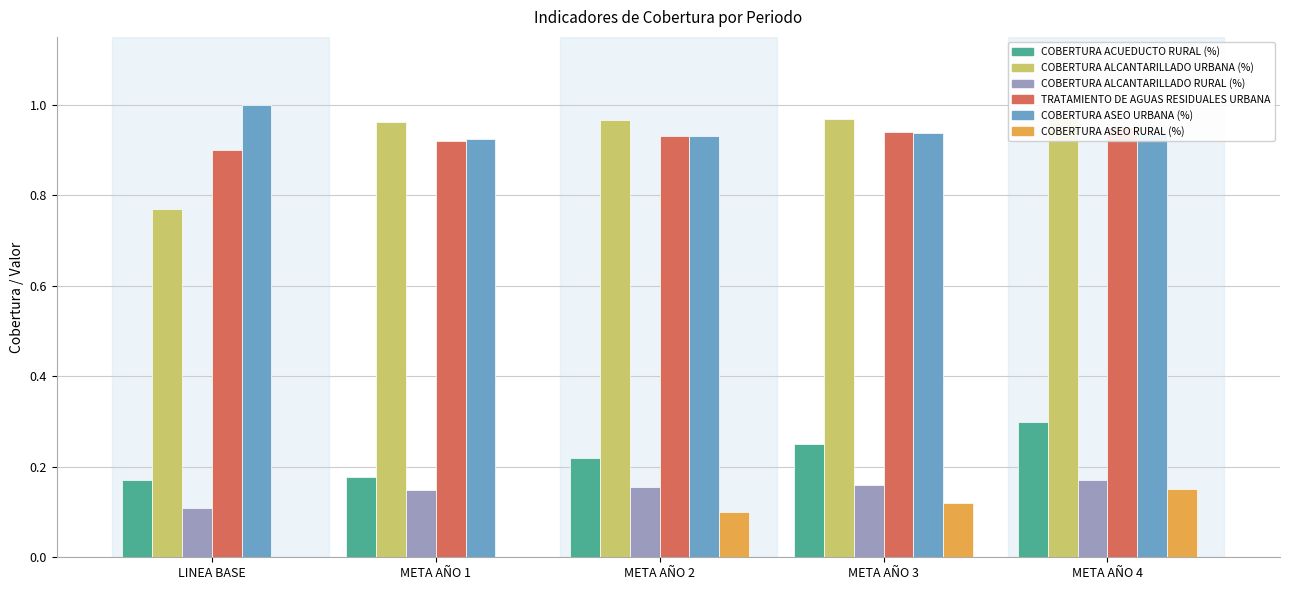

What is the sum of the TRATAMIENTO DE AGUAS RESIDUALES URBANA values at LINEA BASE and META AÑO 4?

1.9